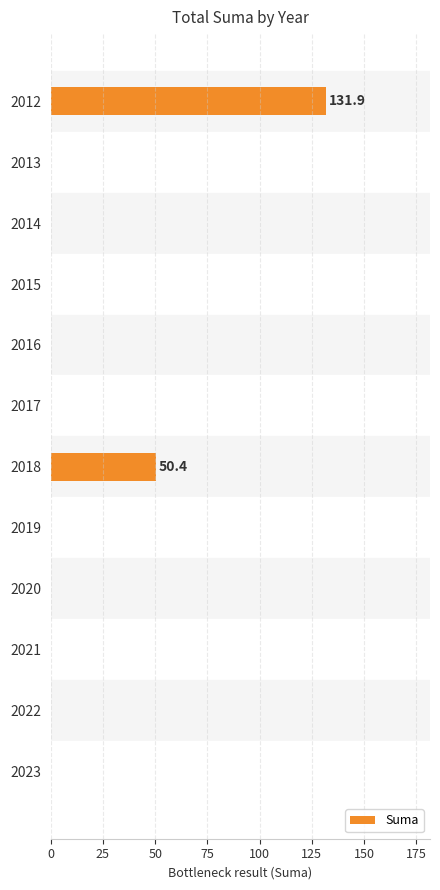

Which has a higher value, 2015 or 2018?

2018